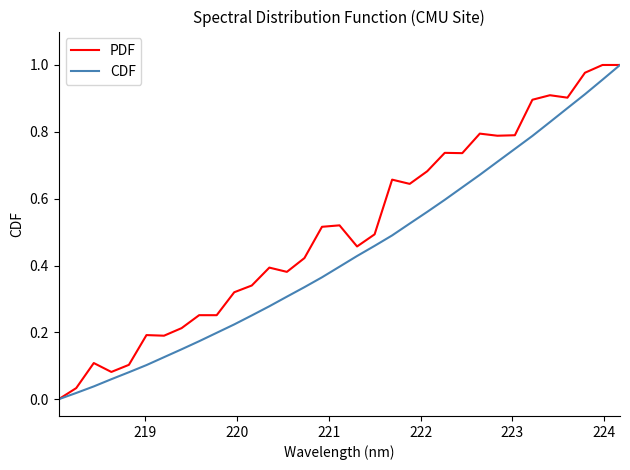

What are all the series names shown in the legend?

PDF, CDF